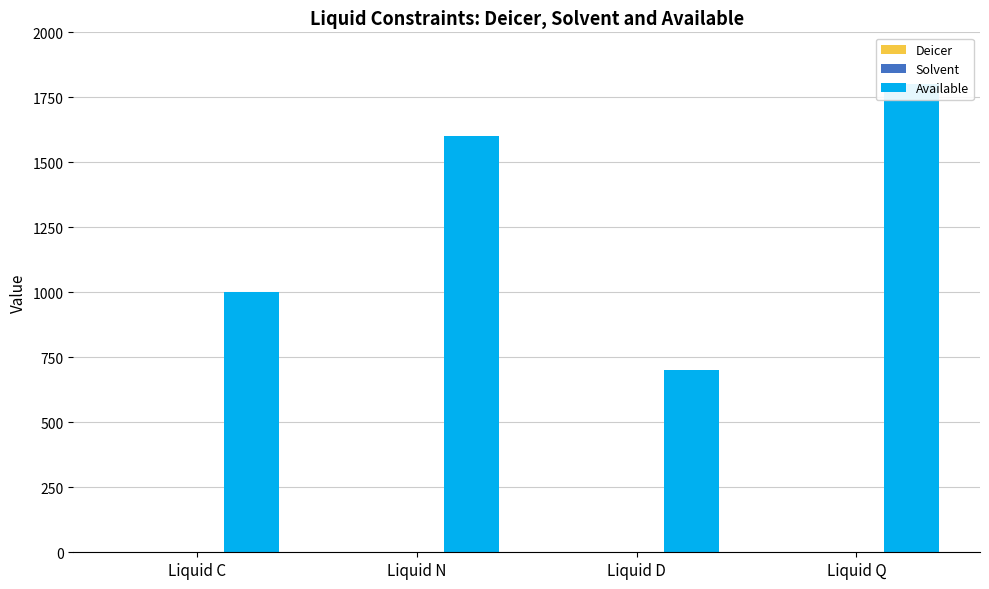

How many series are shown in this chart?

3